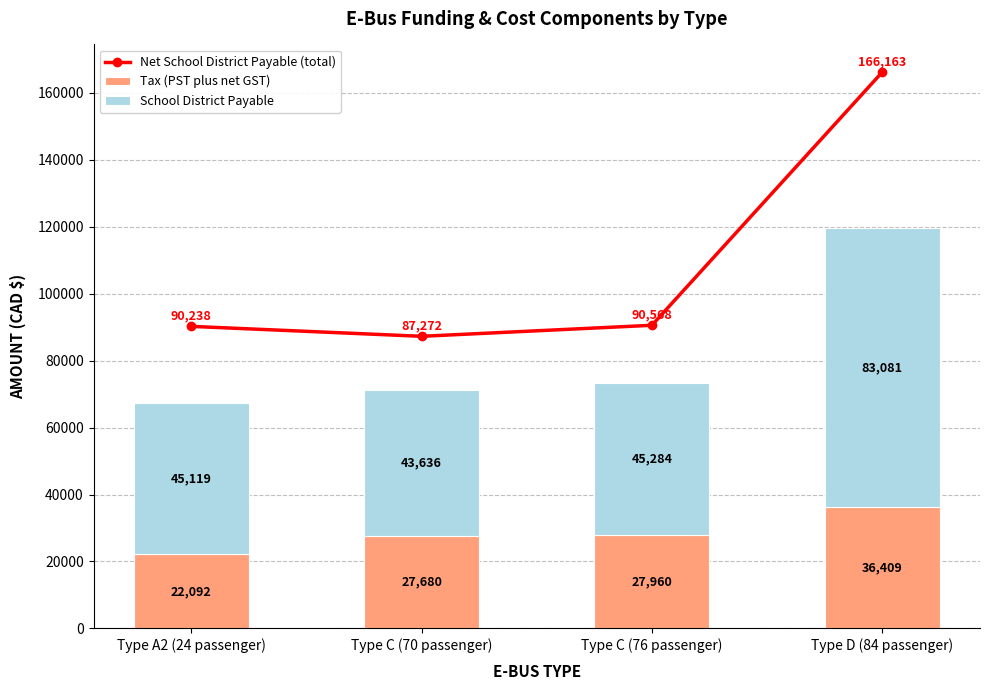

At which label does Net School District Payable (total) first exceed 90568?

Type D (84 passenger)